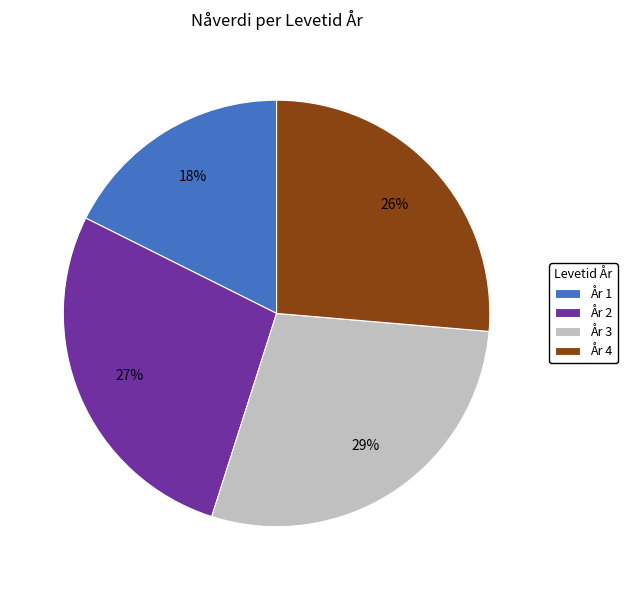

What percentage is the År 4 slice, to the nearest percent?

26%